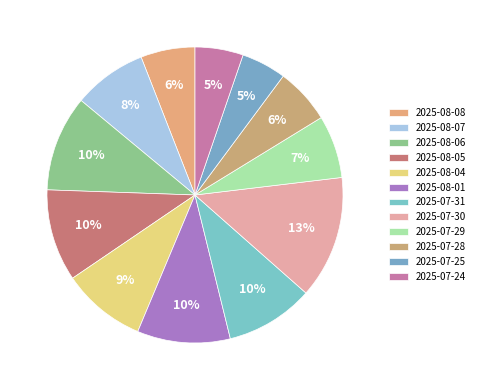

Approximately how many times larger is the value at 2025-08-07 compared to 2025-07-30?

0.6